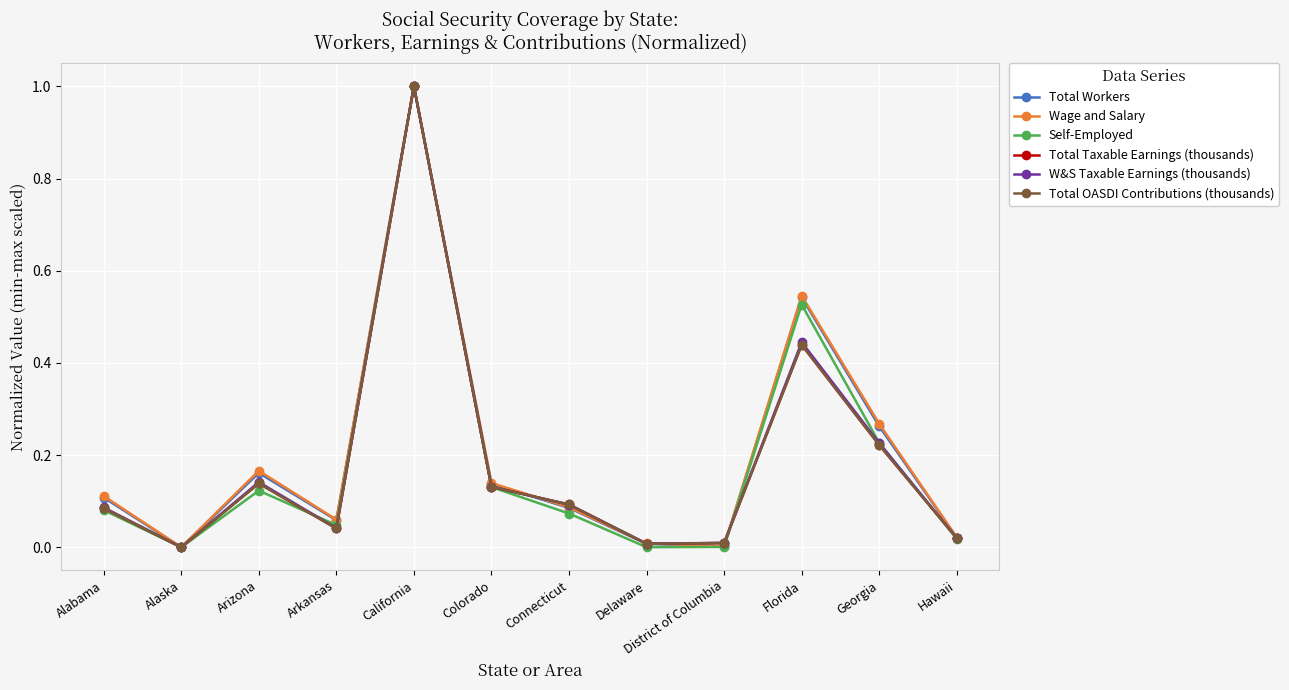

Which category has the highest value in the Wage and Salary series?

California